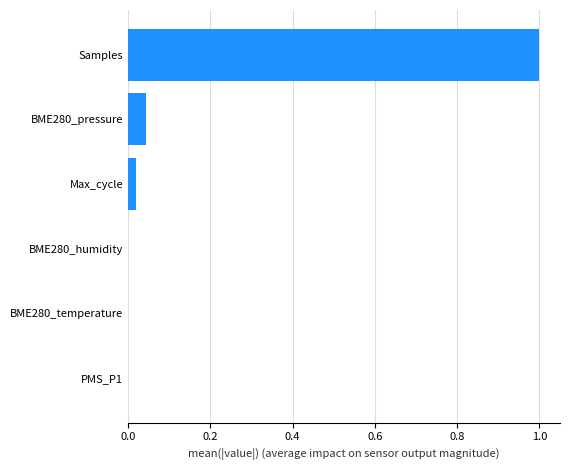

What is the average value?

0.2